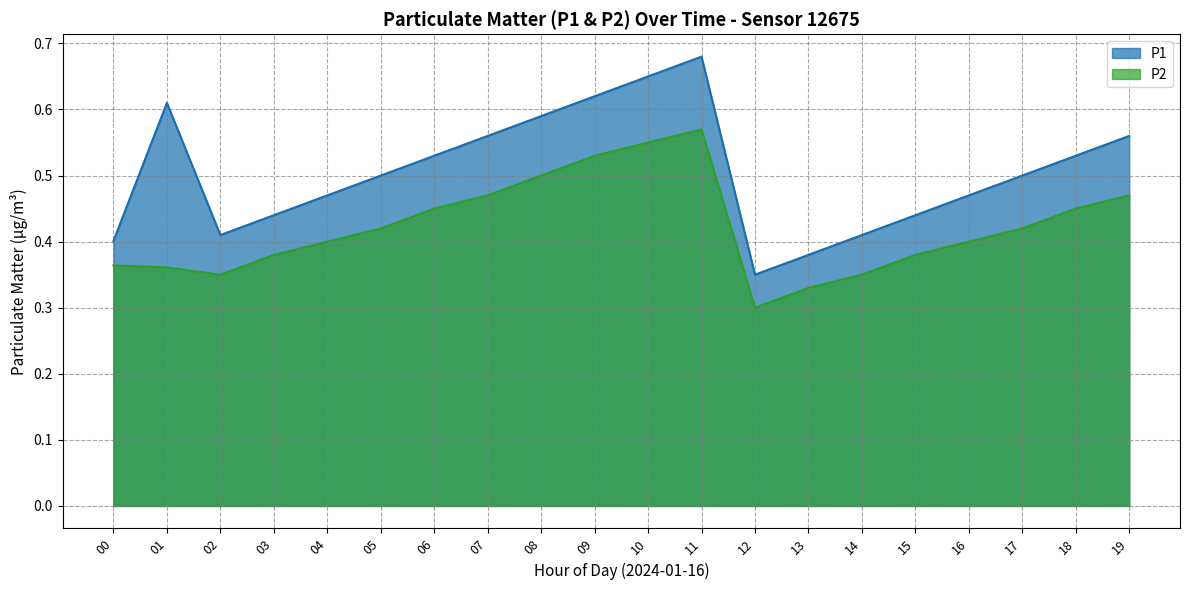

How many lines are shown in the chart?

2